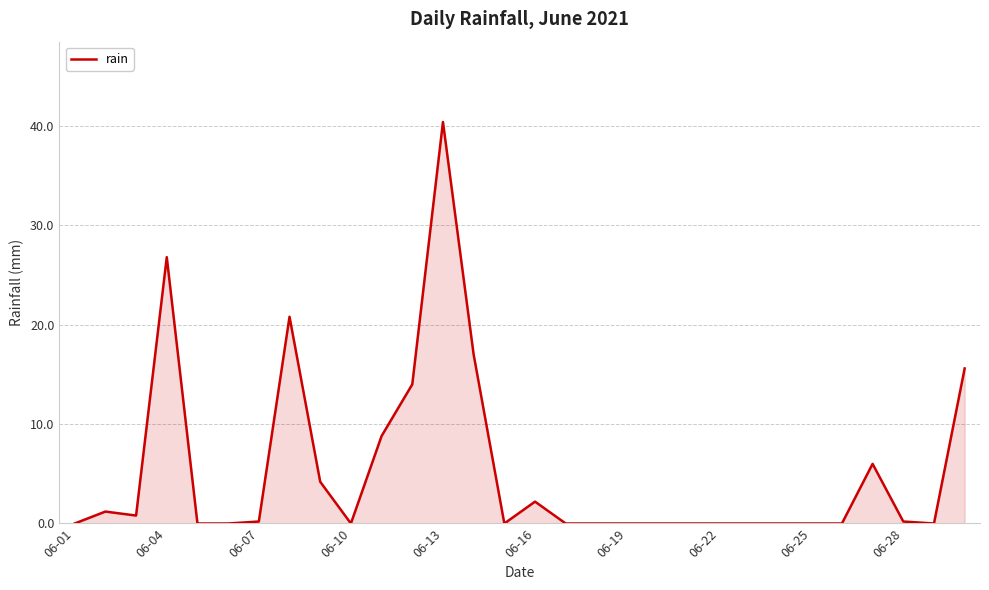

What is the greatest value displayed?

40.4